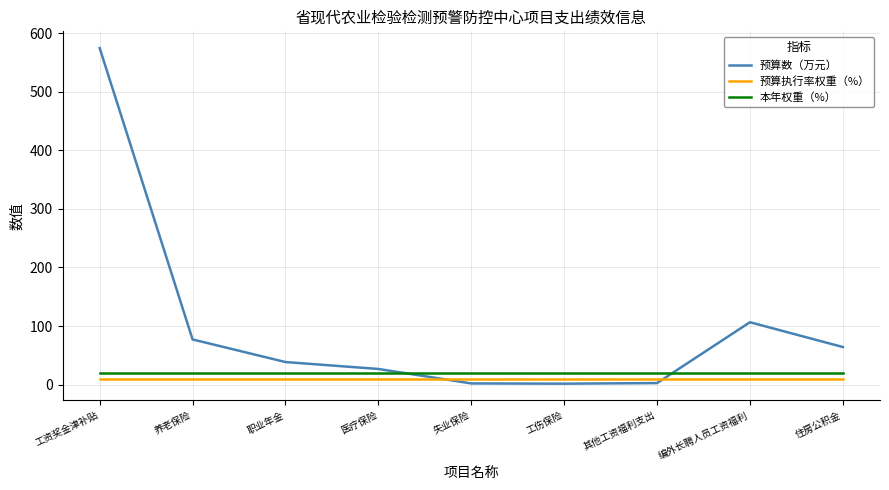

The value of 本年权重（%） at 编外长聘人员工资福利 is 20.0. True or false?

True